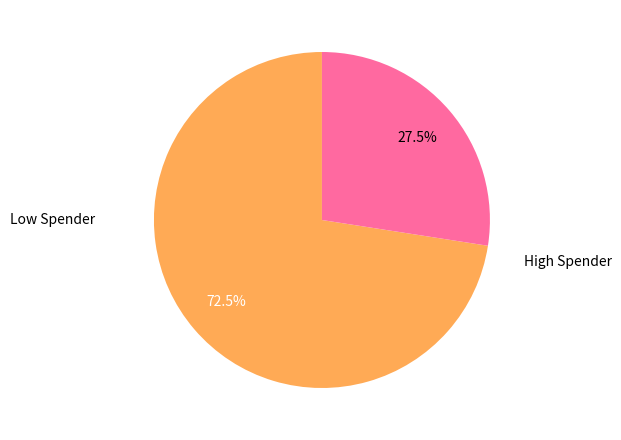

Does any single category account for the majority?

Yes